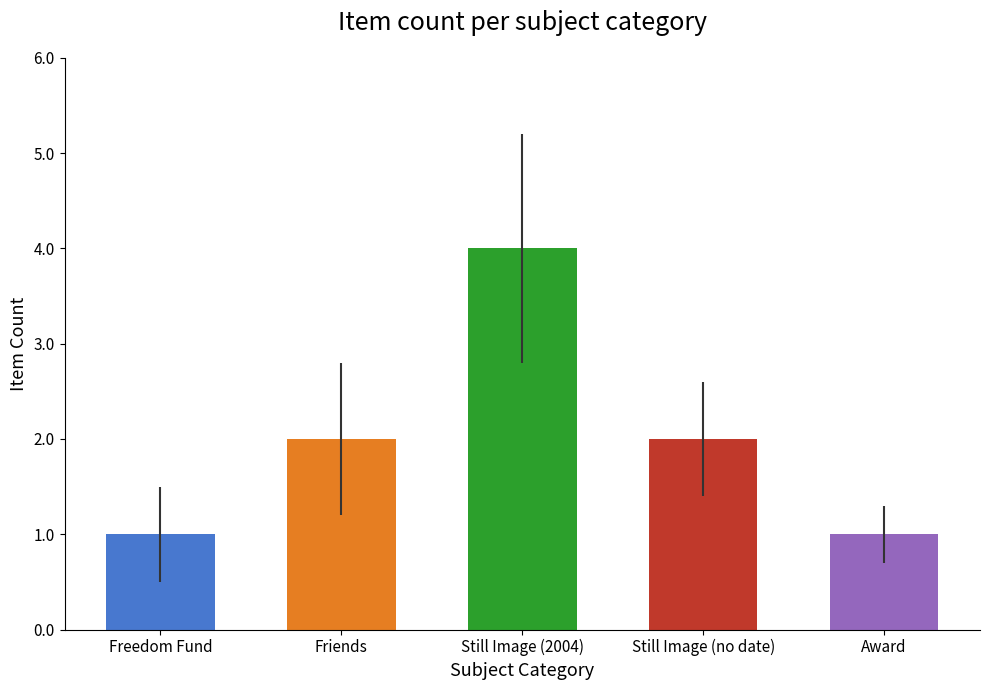

Reading left to right, what are all the values shown in this chart?

1	2	4	2	1